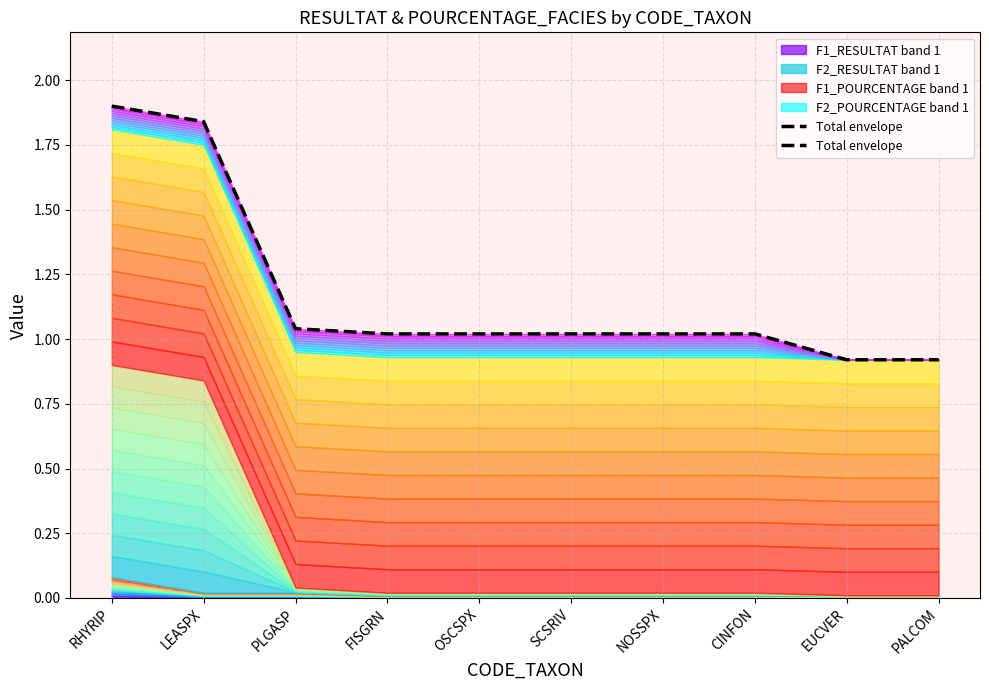

Reading left to right, transcribe all the data shown in this chart.

1.9	1.8	1.0	1.0	1.0	1.0	1.0	1.0	0.9	0.9